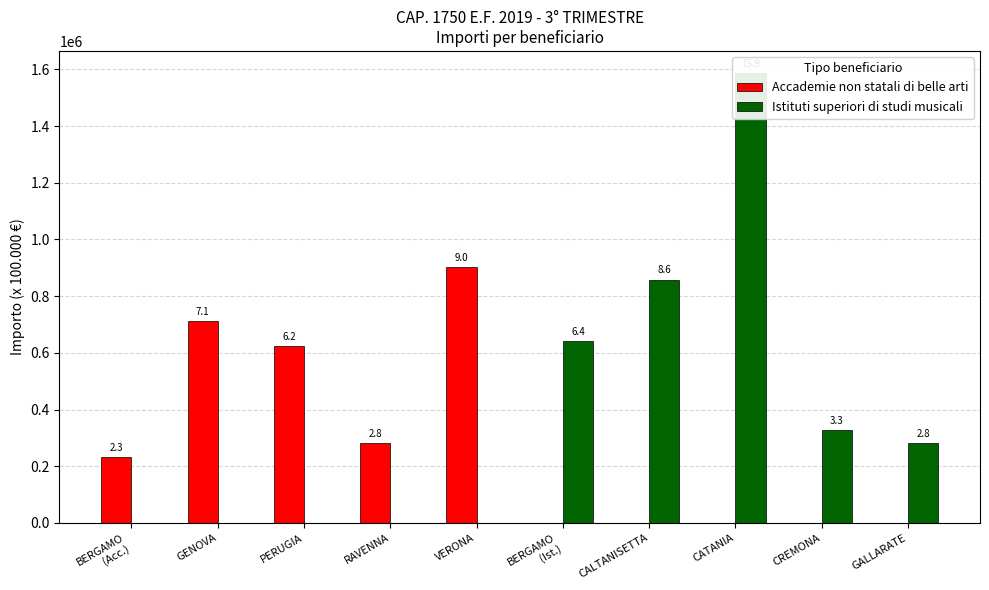

At CREMONA, list the series in order from largest to smallest.

Istituti superiori di studi musicali, Accademie non statali di belle arti